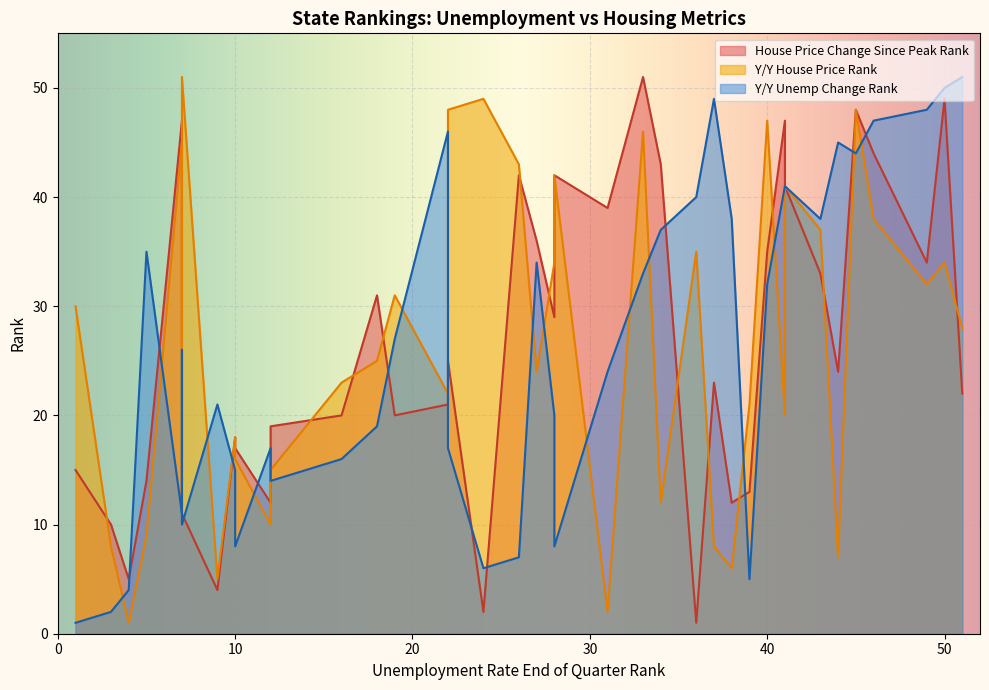

What is the spread (max minus min) of values at 12?

7